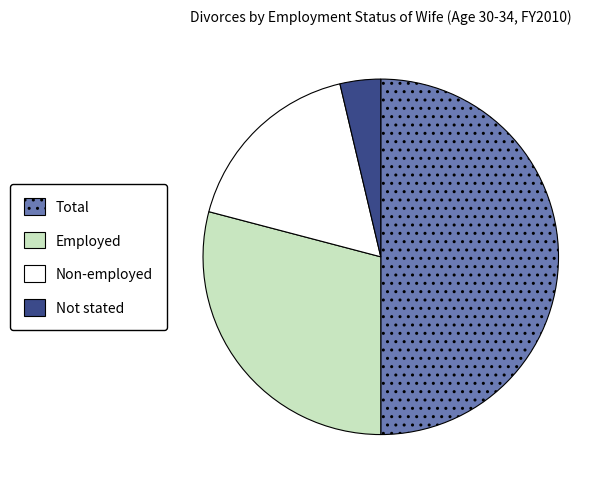

What is the largest slice in the pie chart?

Total